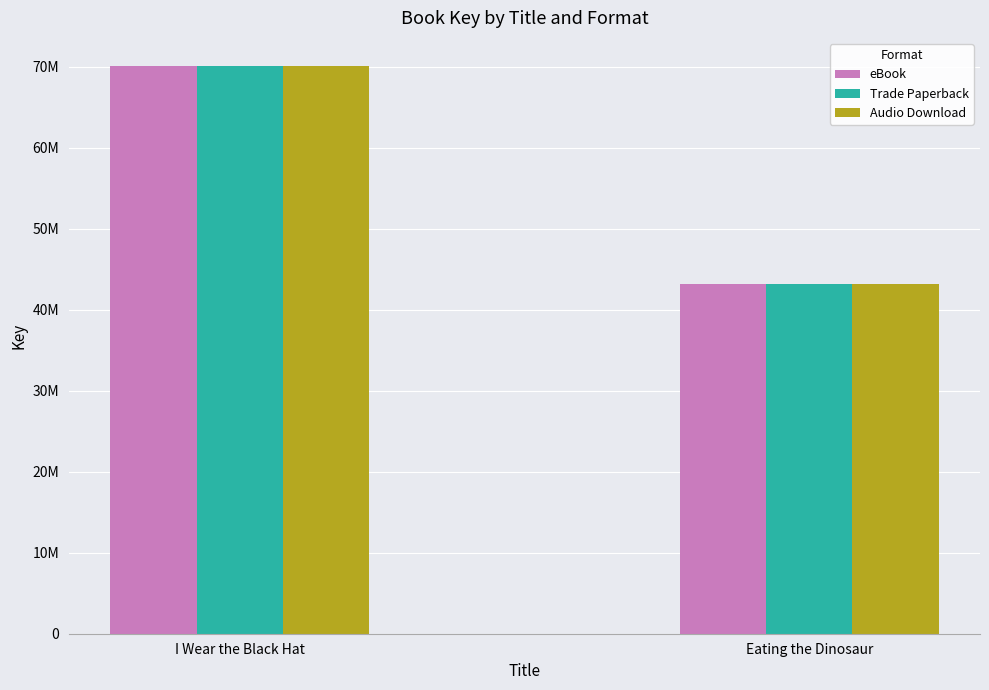

Reading left to right, extract all data points from this chart.

eBook: 70051364	43156508
Trade Paperback: 70051364	43156508
Audio Download: 70051364	43156508